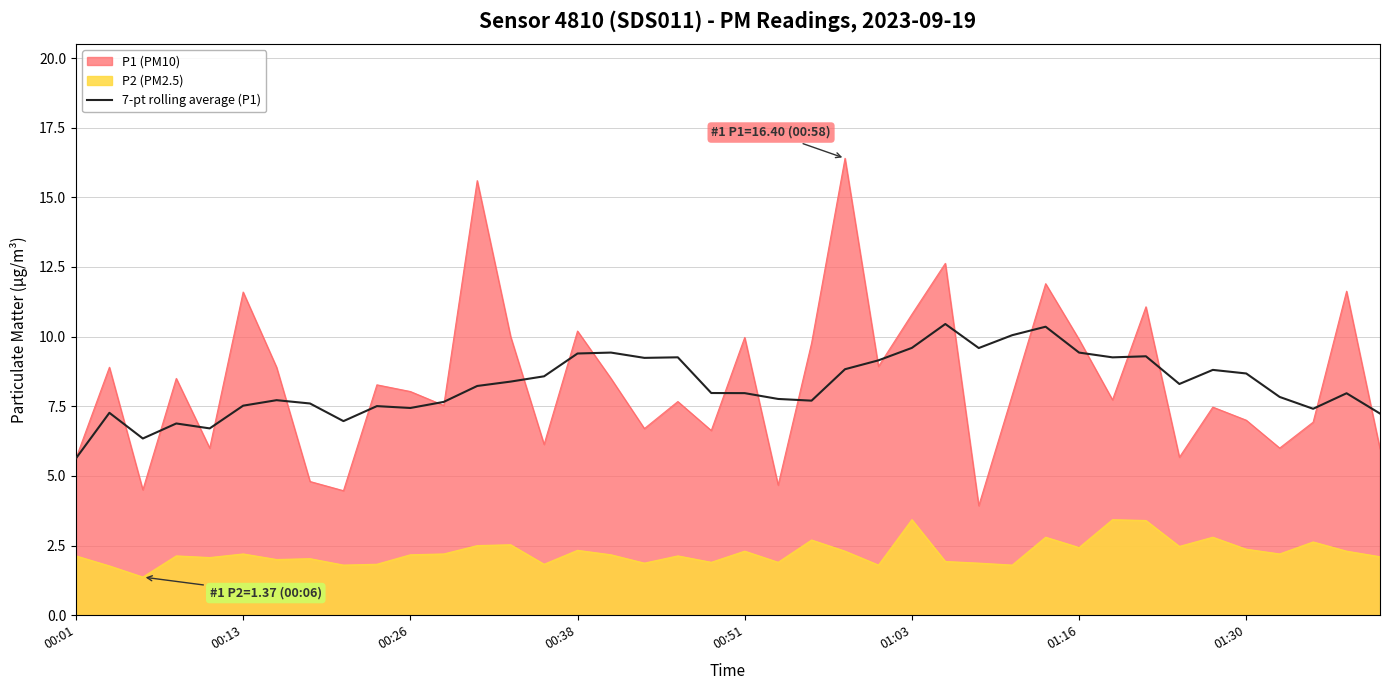

What is the minimum value for 7-pt rolling average (P1)?

5.6